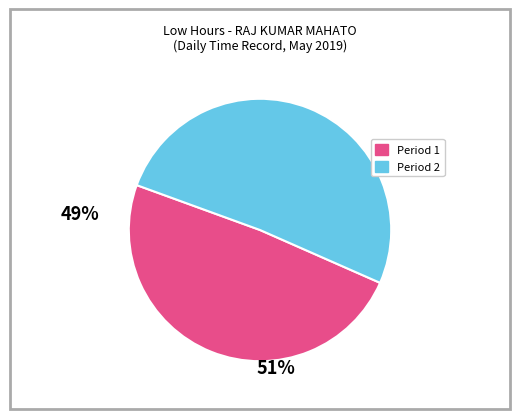

Does any single category account for the majority?

Yes